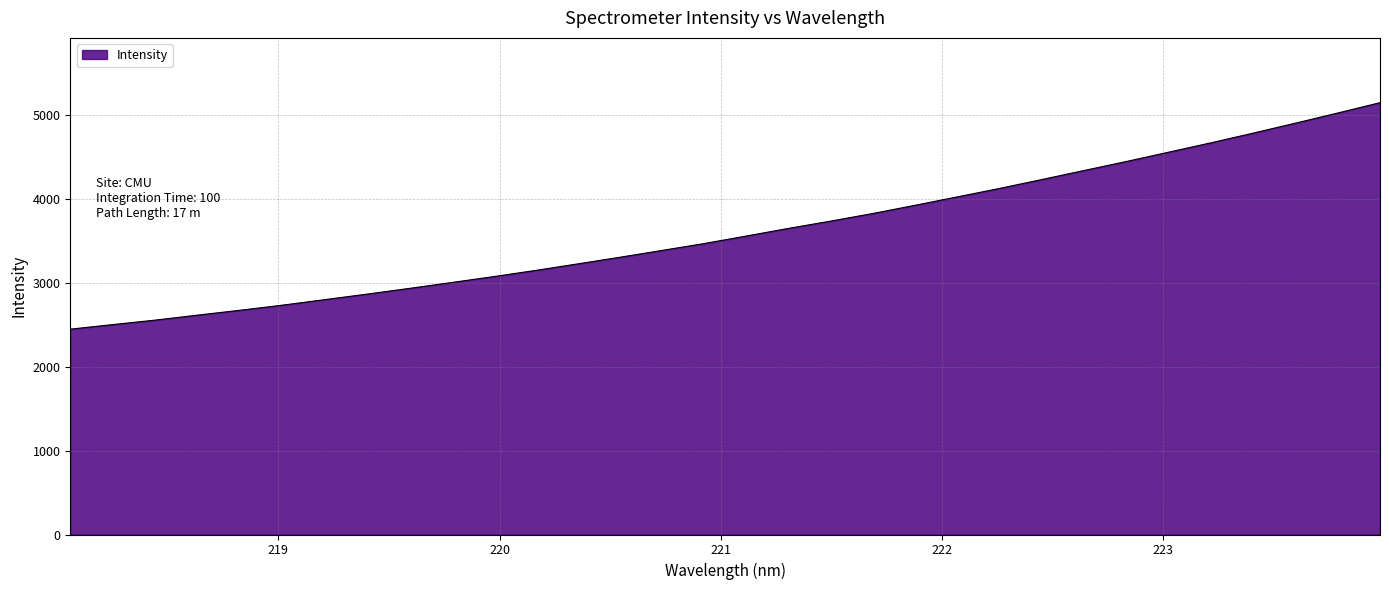

How many distinct data groups are displayed?

1